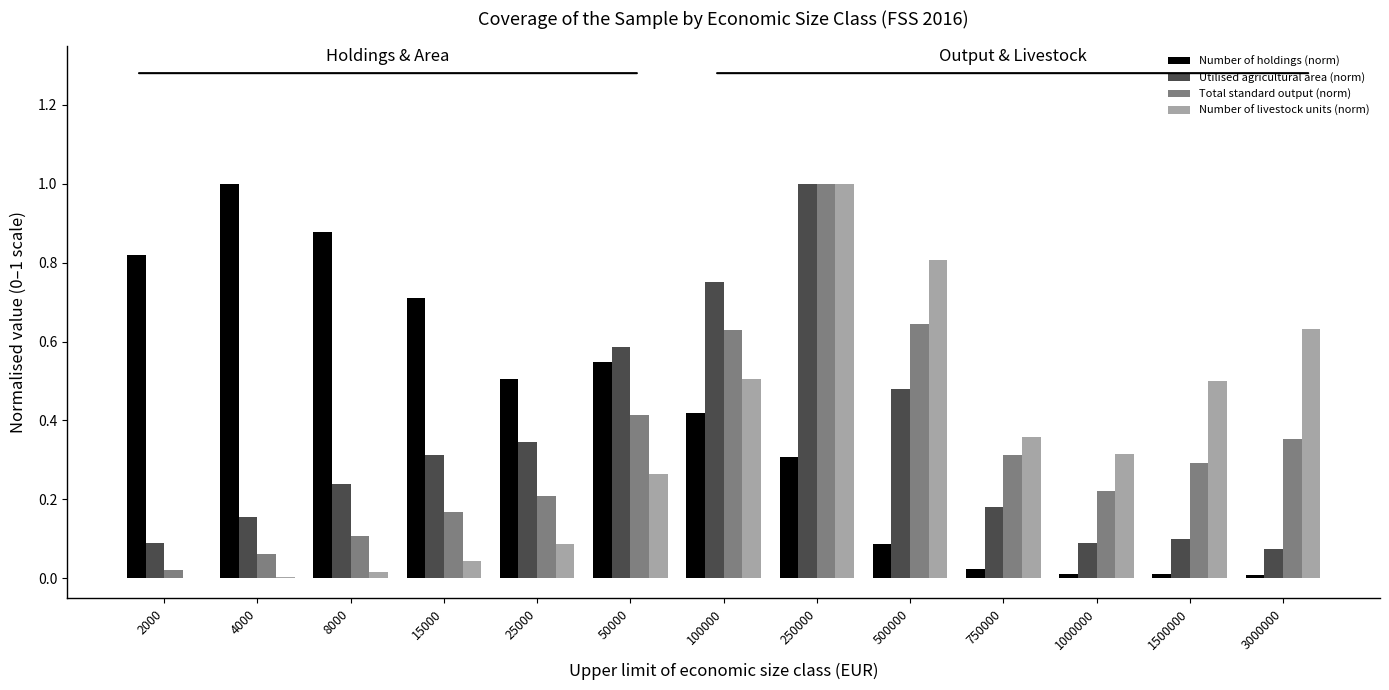

What is the value of the Utilised agricultural area (norm) bar at the 11th from the left?

0.1